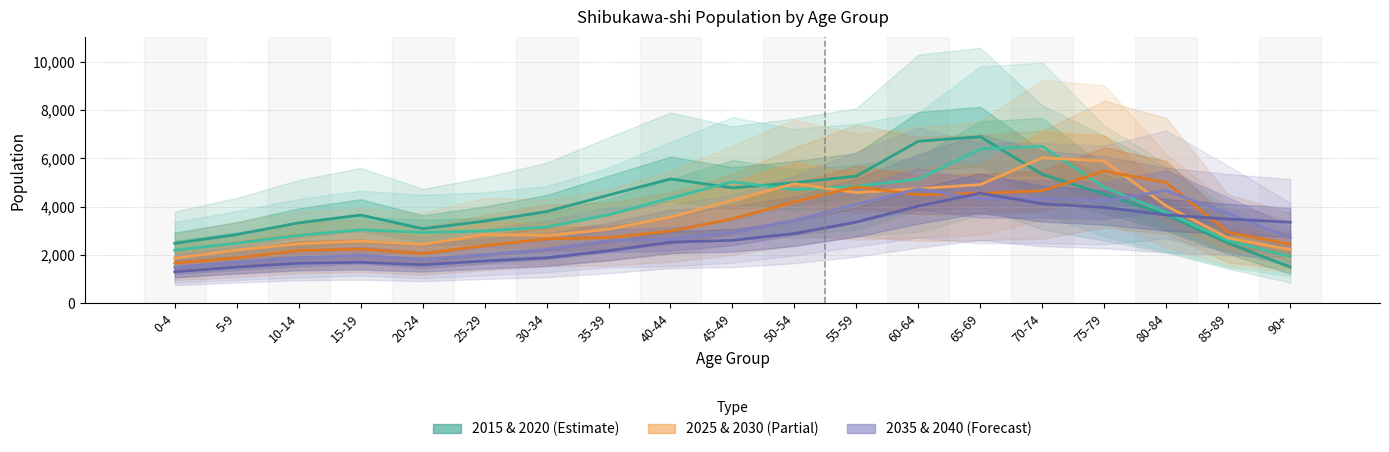

What is the sum of the 2030 values at 5-9 and 50-54?

6077